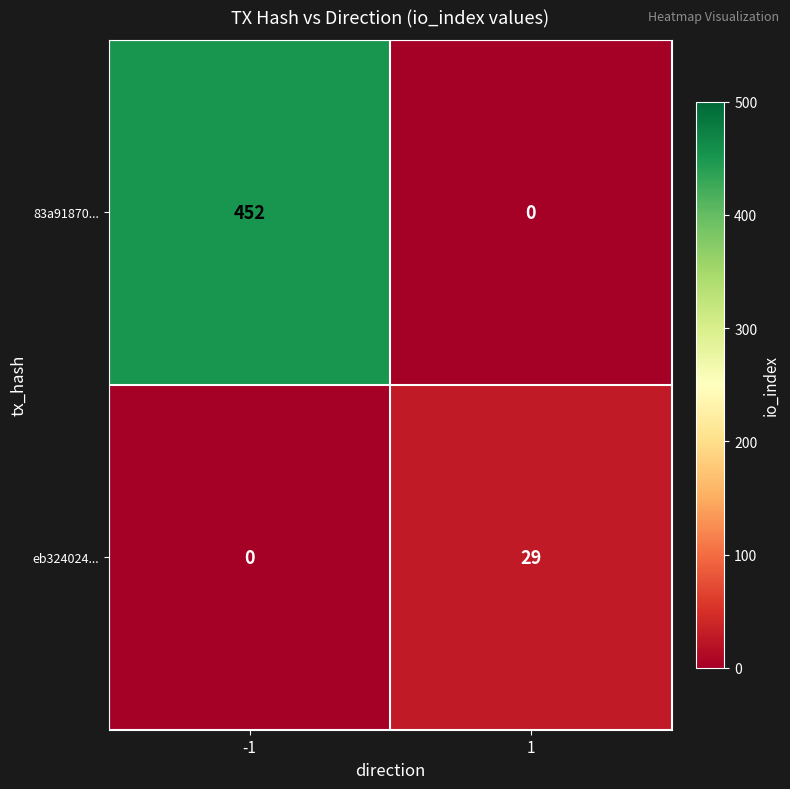

Which series has the largest total across all categories?

83a91870...